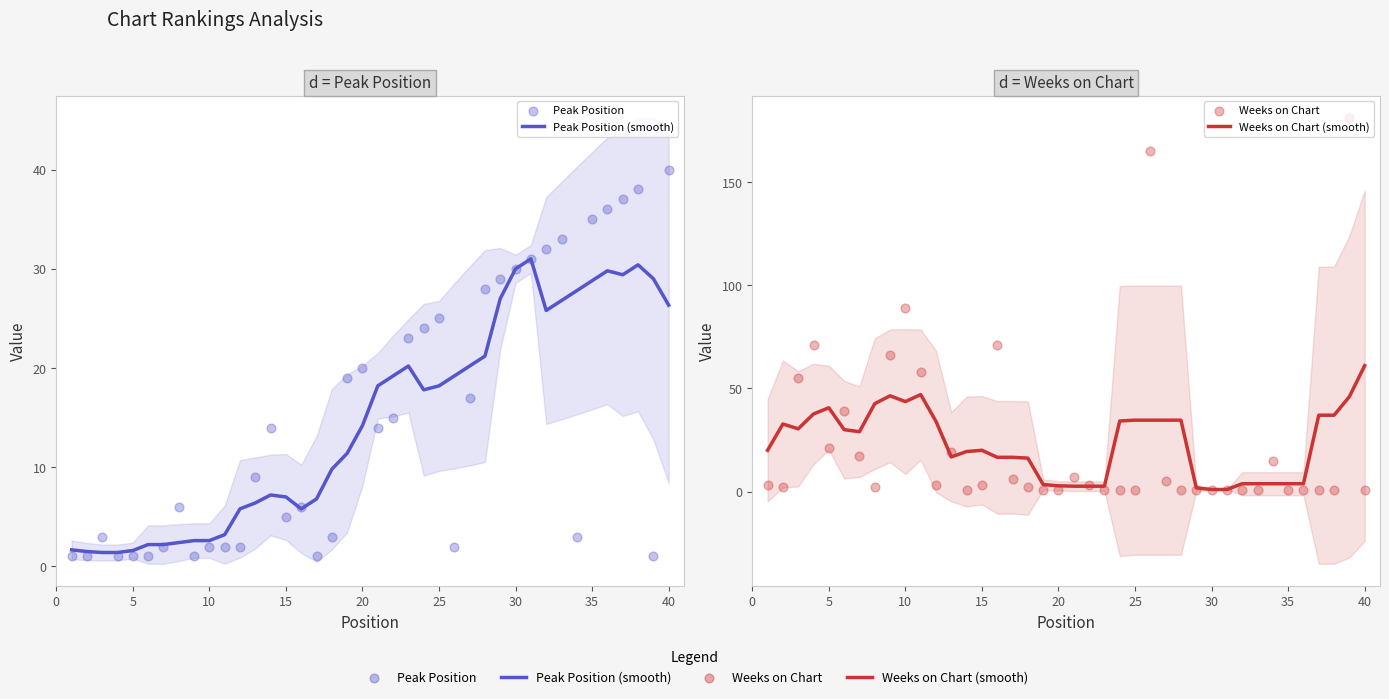

At how many categories does at least one series exceed 141?

2